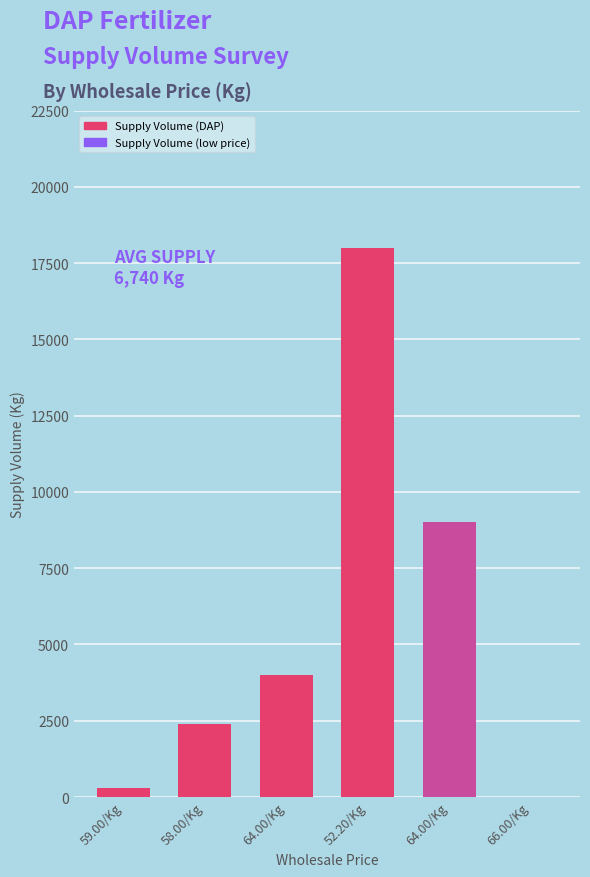

Where does the data first go above 4000?

52.20/Kg